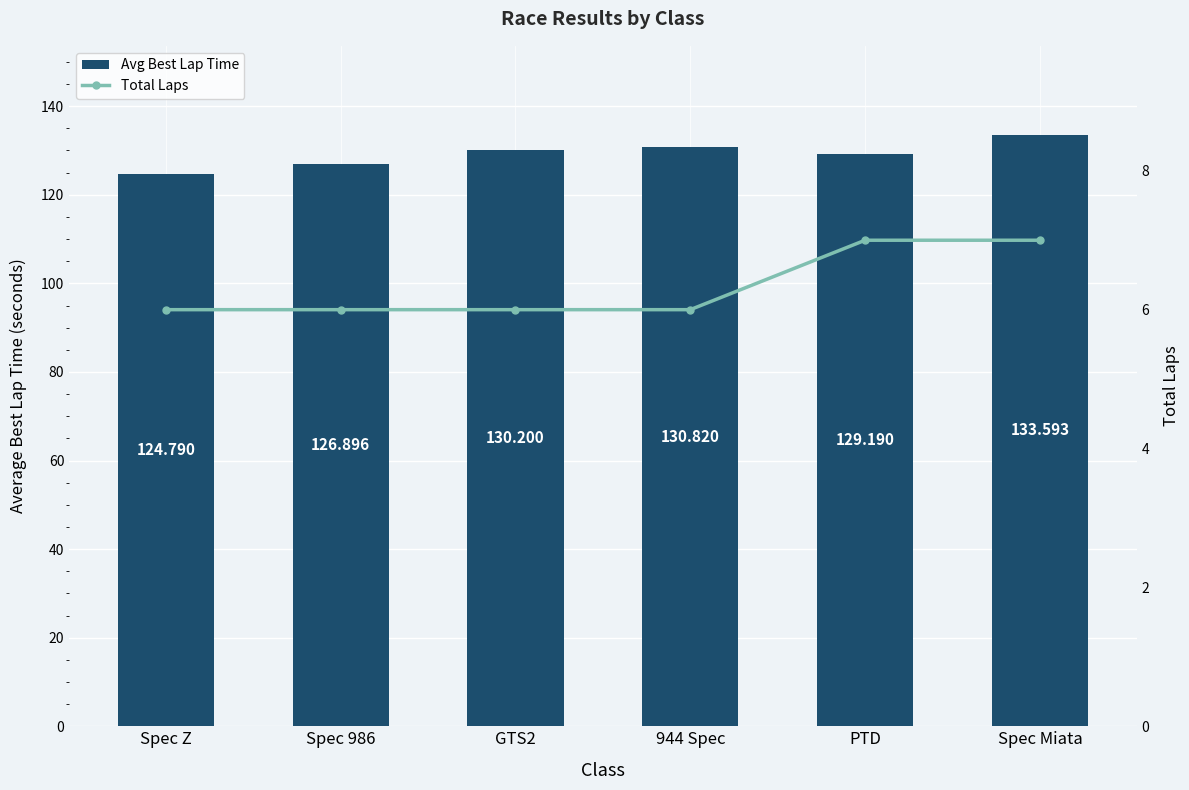

At which label does Total Laps reach its minimum?

Spec Z